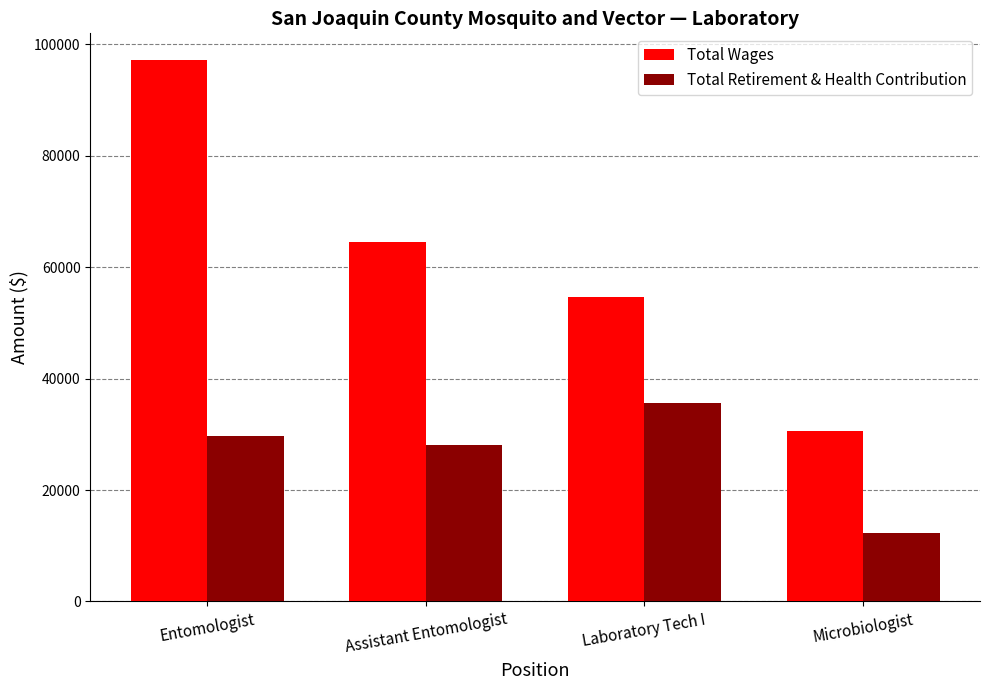

What is the sum of all Total Wages values?

247002